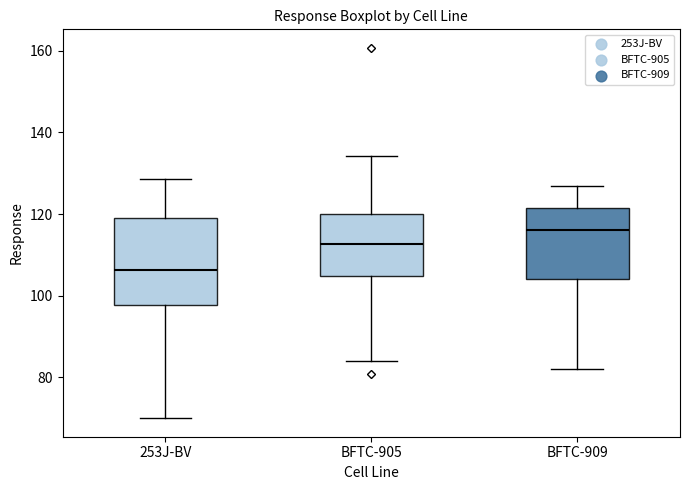

Reading left to right, read every box against the y-axis: the position of its median line, the range the box covers, and the ends of its whiskers. The values are not printed on the chart, so give them approximately, as read against the axis.

253J-BV: median 106, box 98 to 118, whiskers 70 to 128
BFTC-905: median 112, box 104 to 120, whiskers 84 to 134
BFTC-909: median 116, box 104 to 122, whiskers 82 to 126